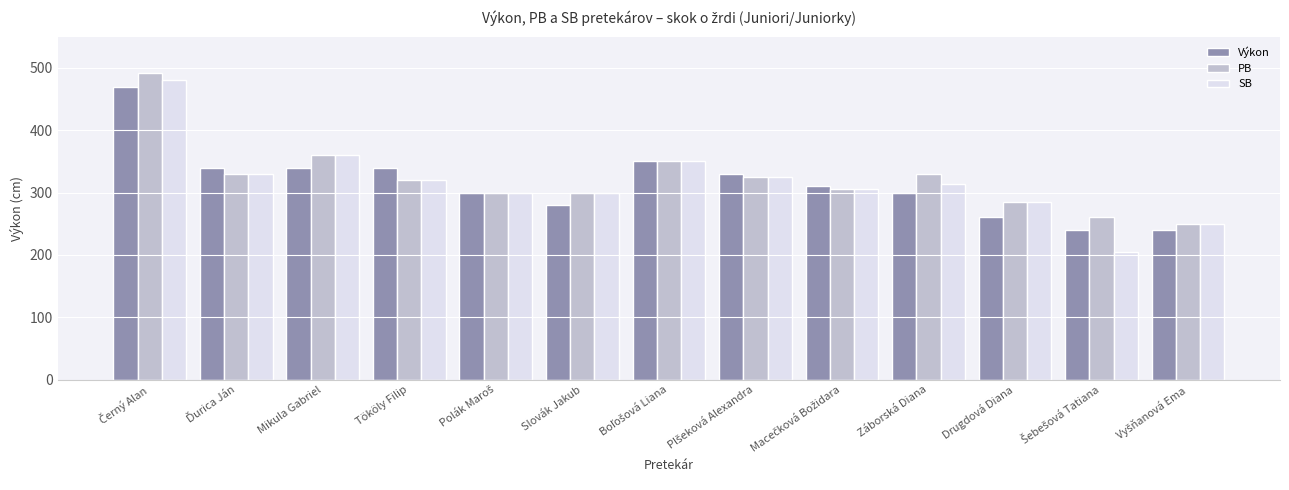

Reading left to right, extract all data points from this chart.

Výkon: 470	340	340	340	300	280	350	330	310	300	260	240	240
PB: 492	330	360	320	300	300	350	325	305	330	285	260	250
SB: 480	330	360	320	300	300	350	325	305	314	285	204	250